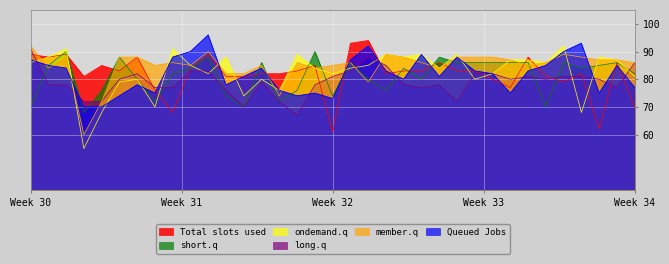

What is the value of the ondemand.q point at the 30th from the left?

86